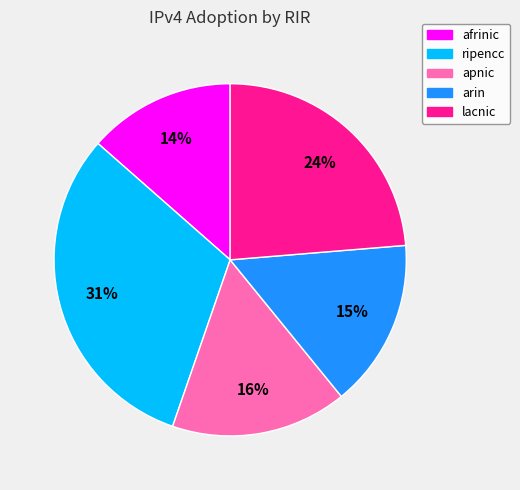

Rank the categories by value from lowest to highest.

afrinic, arin, apnic, lacnic, ripencc